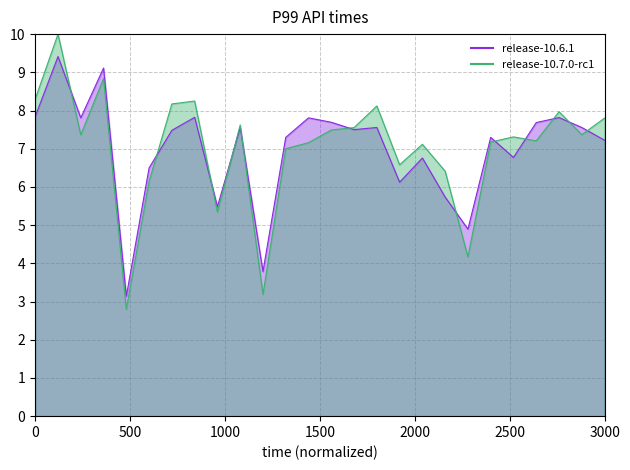

Does the chart display data point markers on the line(s)?

No